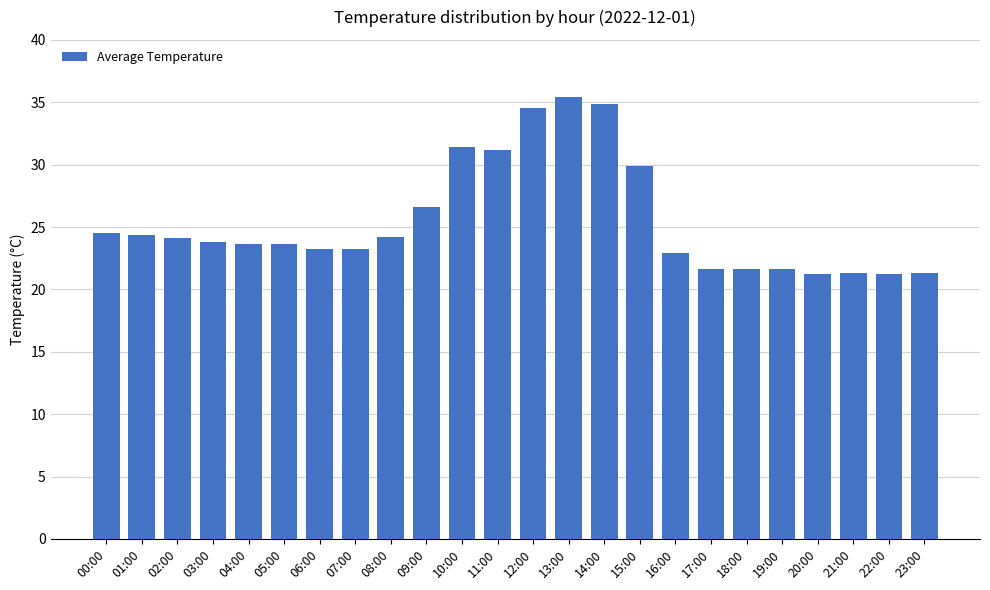

What is the maximum value shown in the chart?

35.4